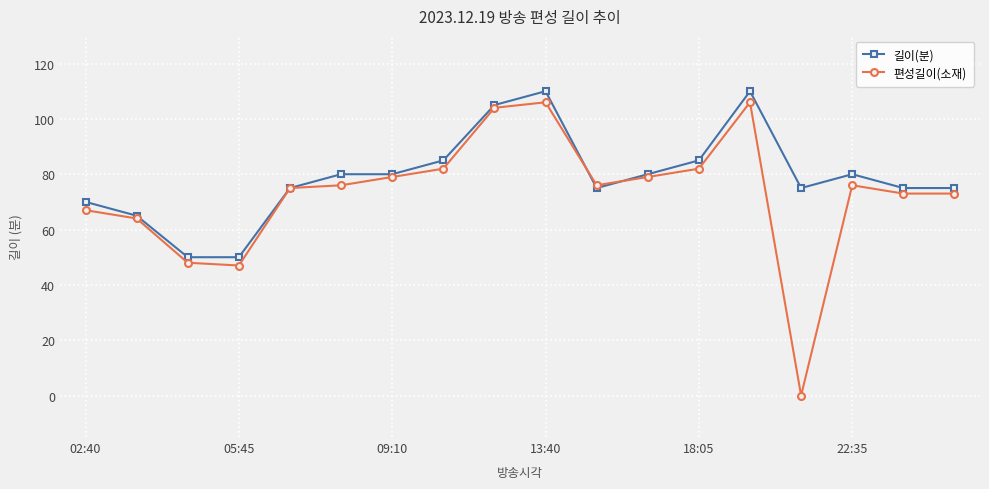

Does the chart display data point markers on the line(s)?

Yes